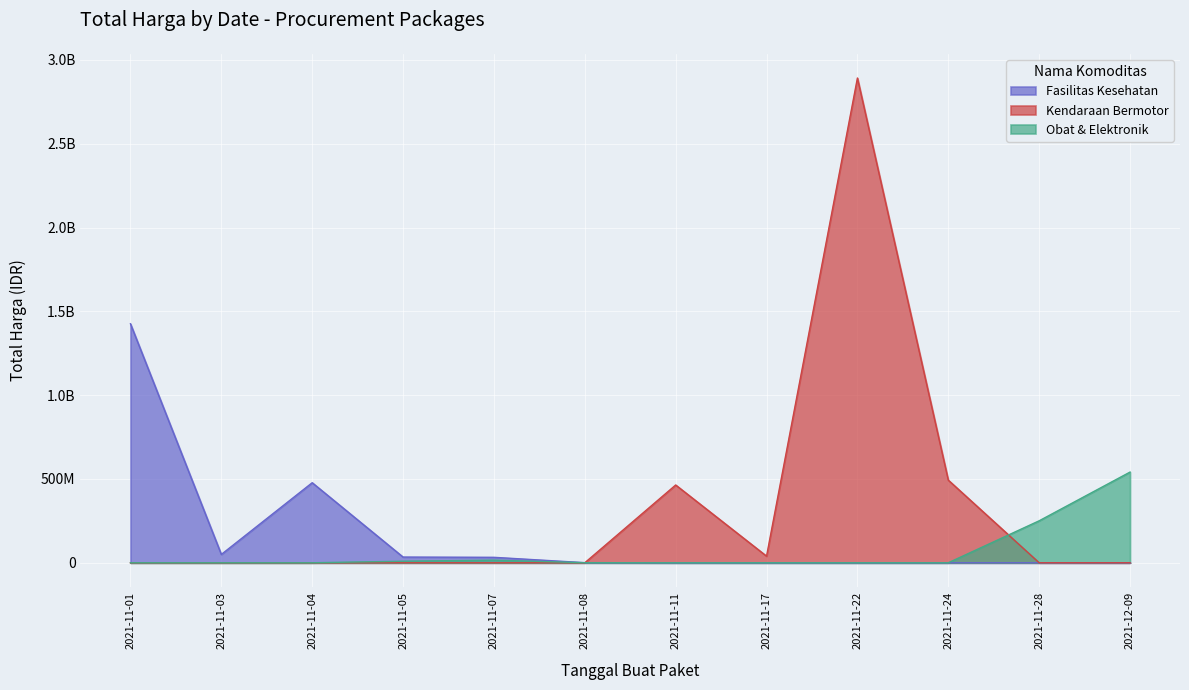

What is the label of the 10th point from the right?

2021-11-04